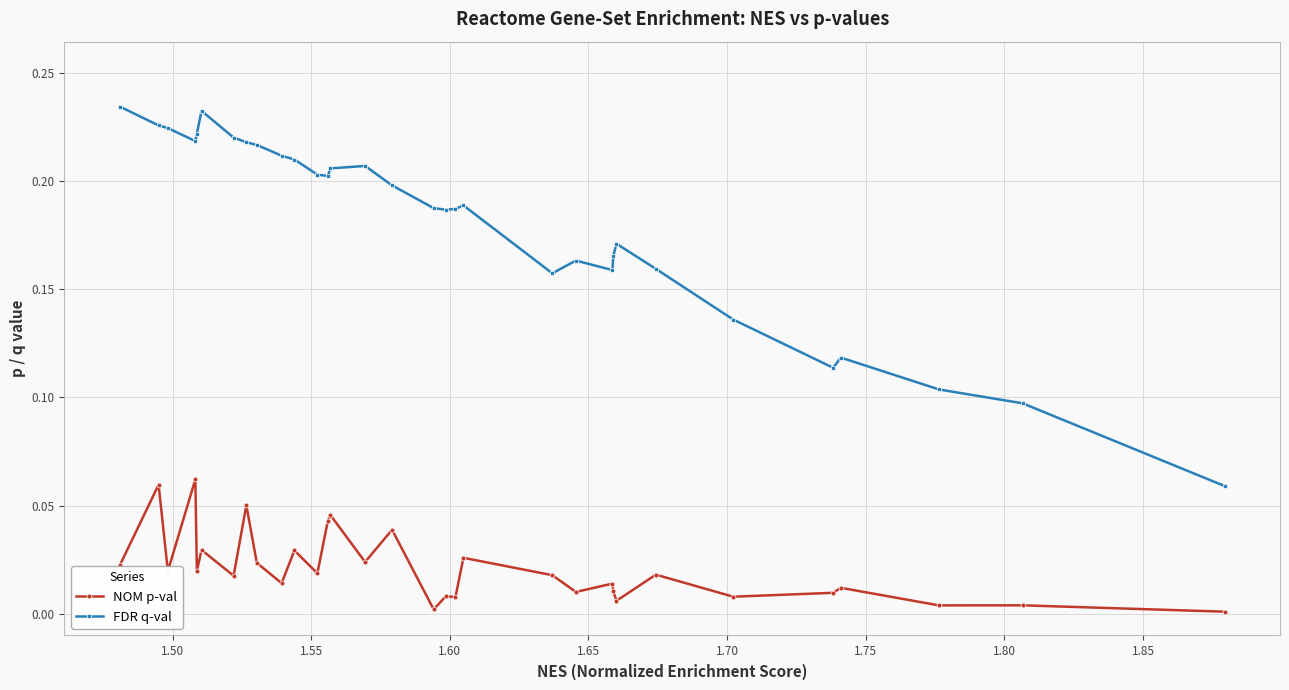

Rank the series by their maximum value, from highest to lowest.

FDR q-val, NOM p-val